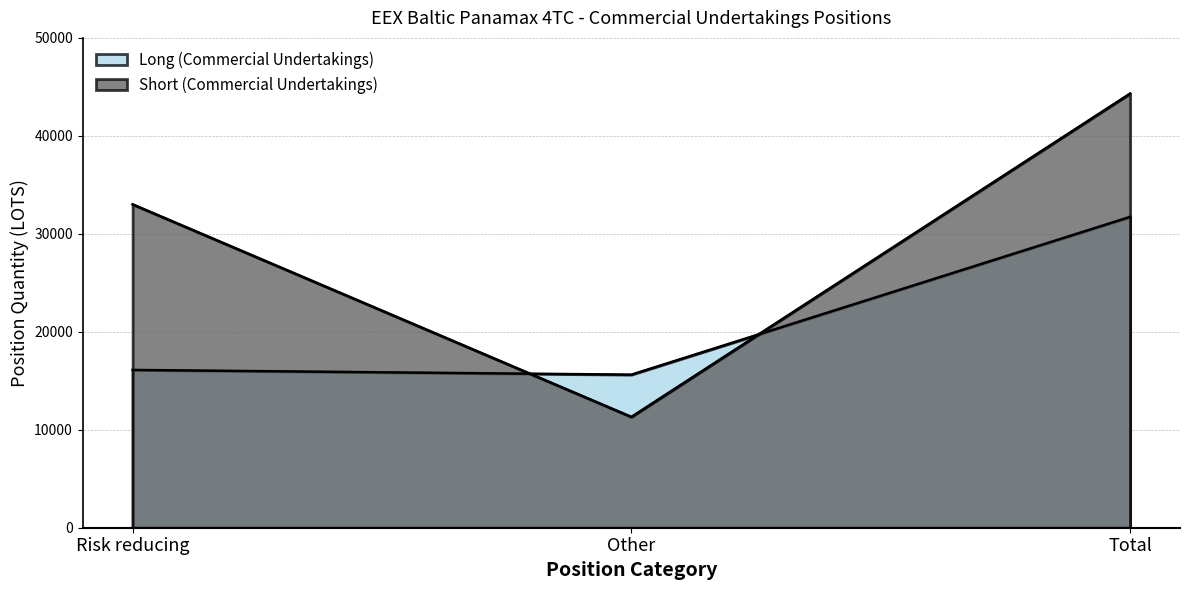

List the series in order of their overall mean, lowest first.

Long (Commercial Undertakings), Short (Commercial Undertakings)